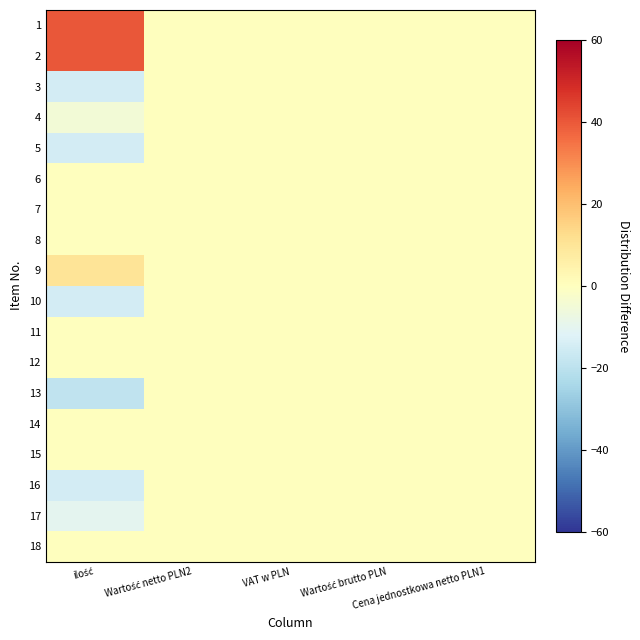

Which series has the largest range (max minus min)?

1